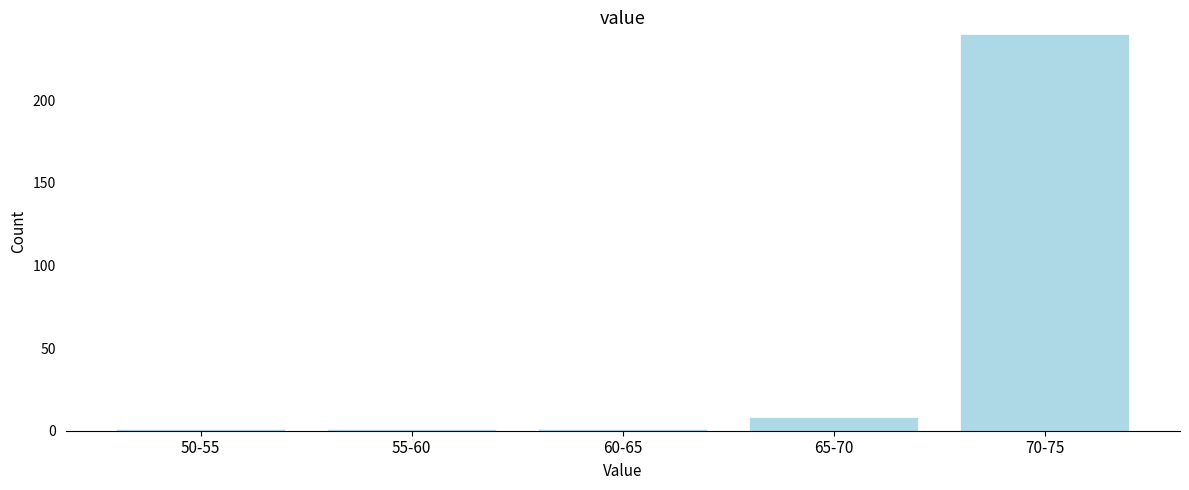

Reading right to left, what are all the values shown in this chart?

70-75=240	65-70=8	60-65=1	55-60=1	50-55=1